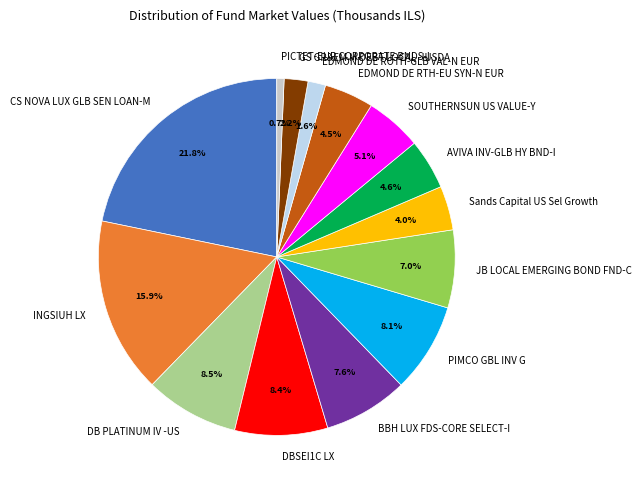

What percentage is the EDMOND DE ROTH-GLB VAL-N EUR slice, to the nearest percent?

2%